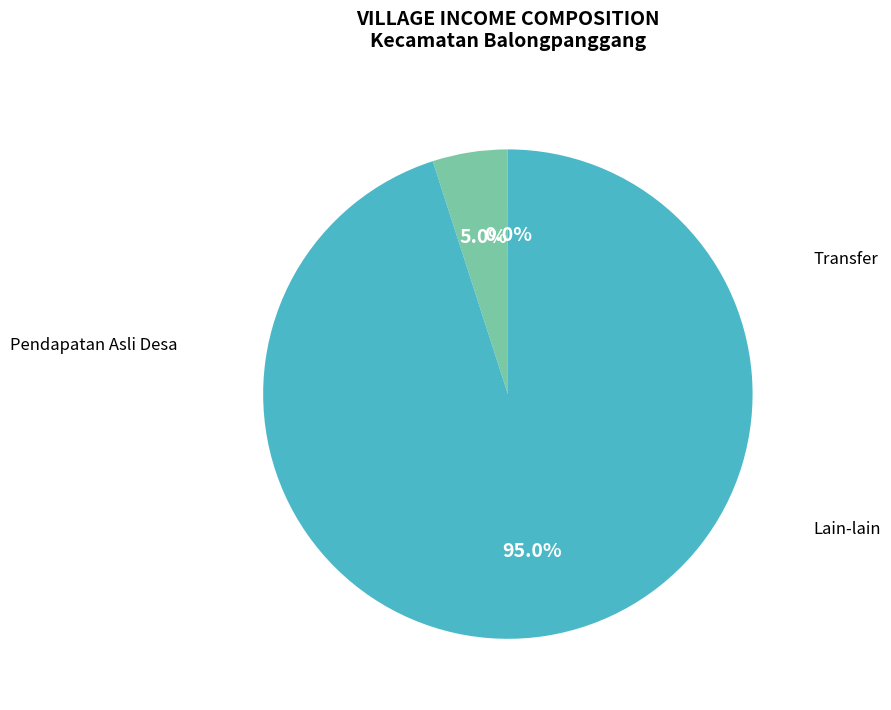

Is there any slice that represents more than half of the pie?

Yes